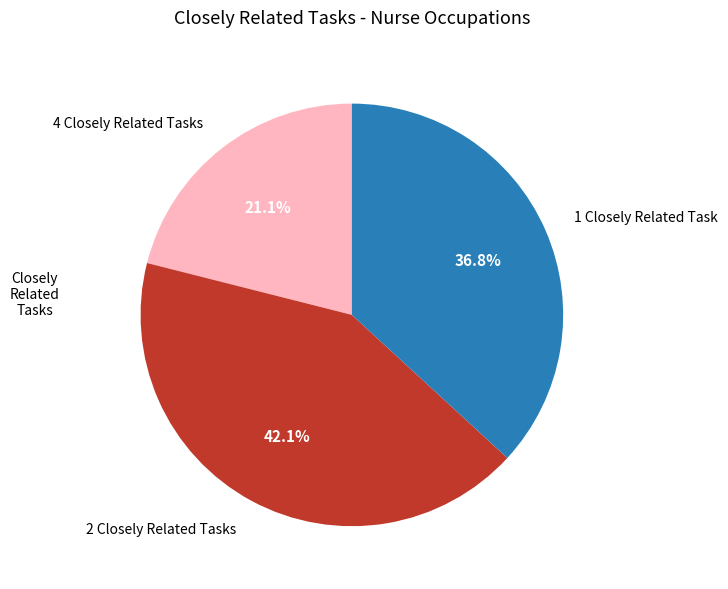

What portion of the pie excludes 1 Closely Related Task?

63.2%